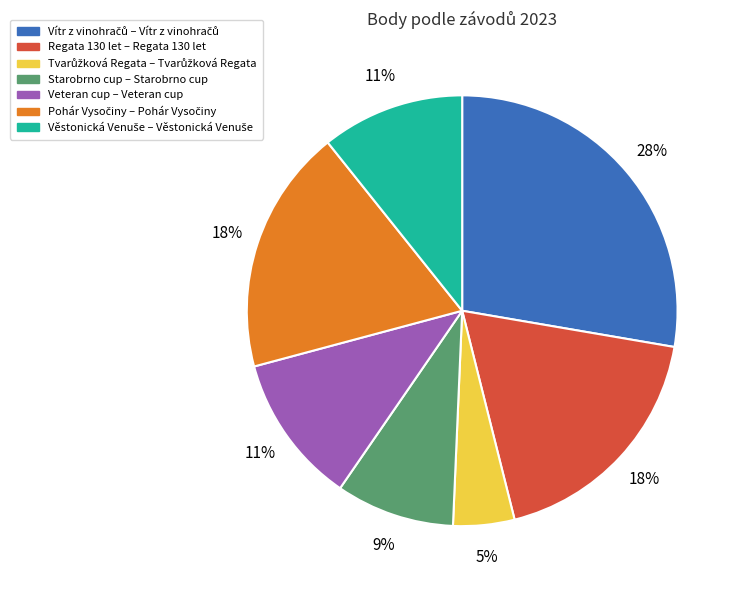

To the nearest percent, what is the difference between the largest and smallest slice percentages?

23%